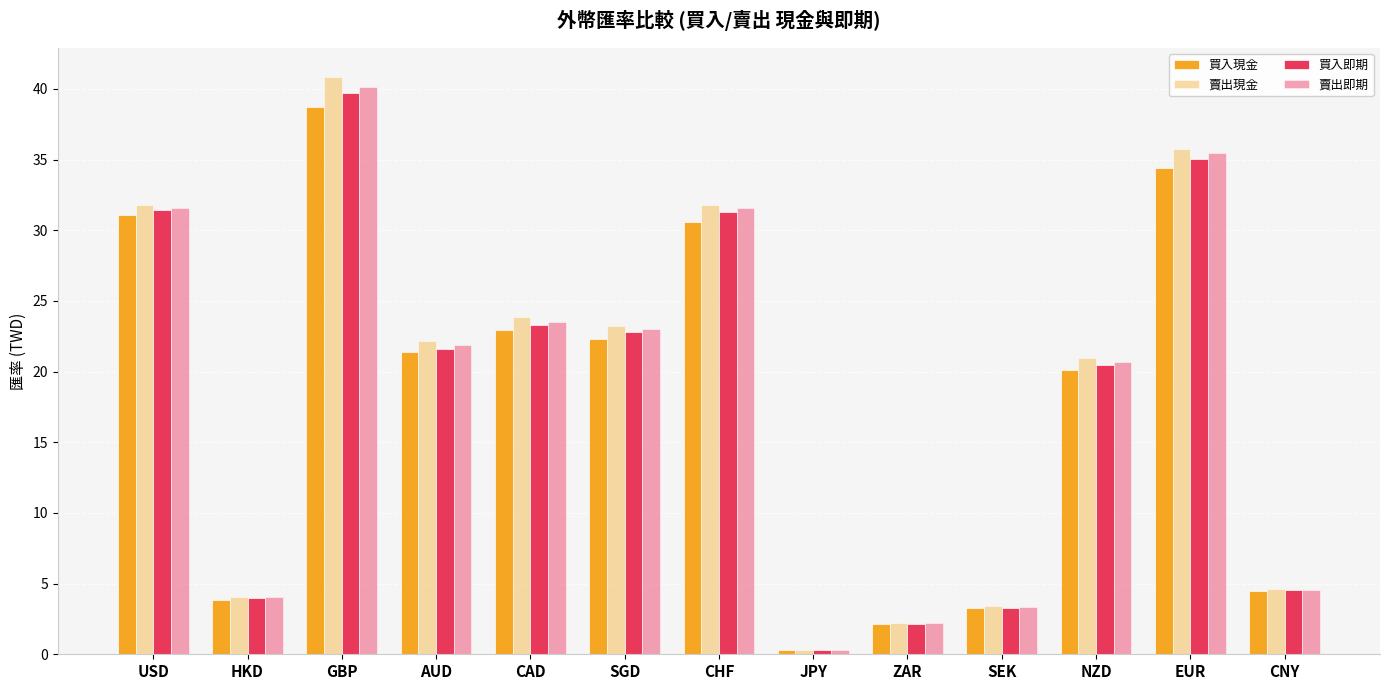

Which series changed the most between HKD and SGD?

賣出現金